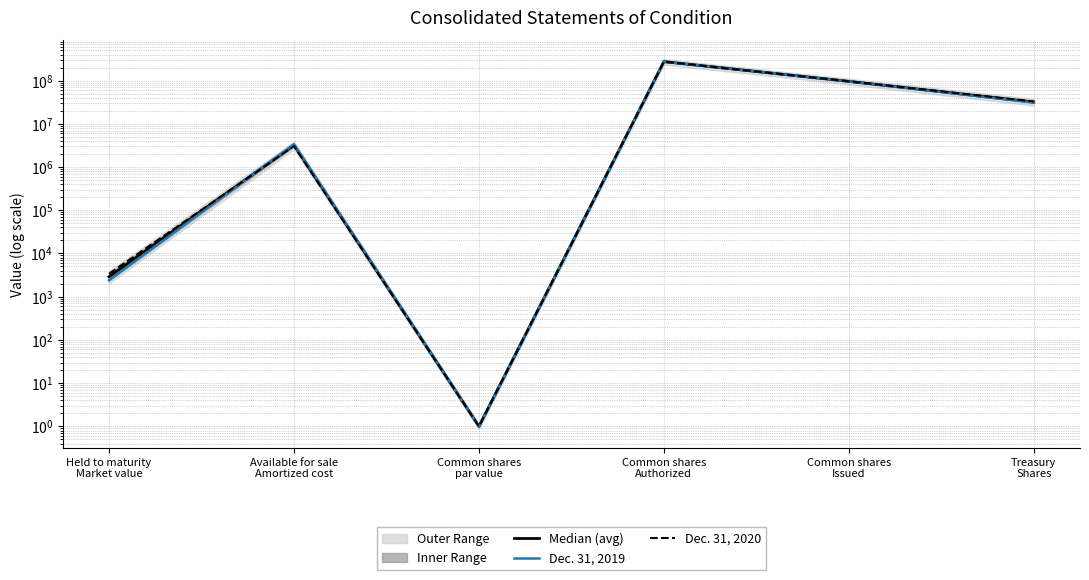

How many values in the Median (avg) series exceed 31988175?

2